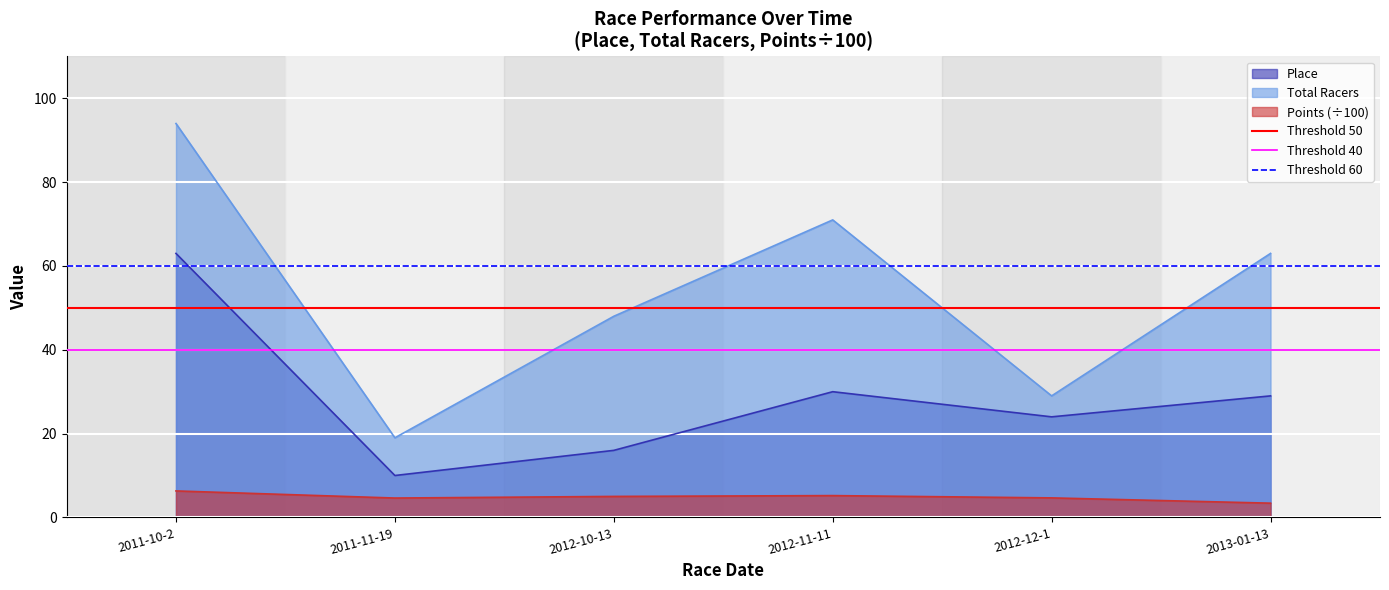

Is the value of Points (÷100) at 2013-01-13 greater than the value of Total Racers at 2012-12-1?

No